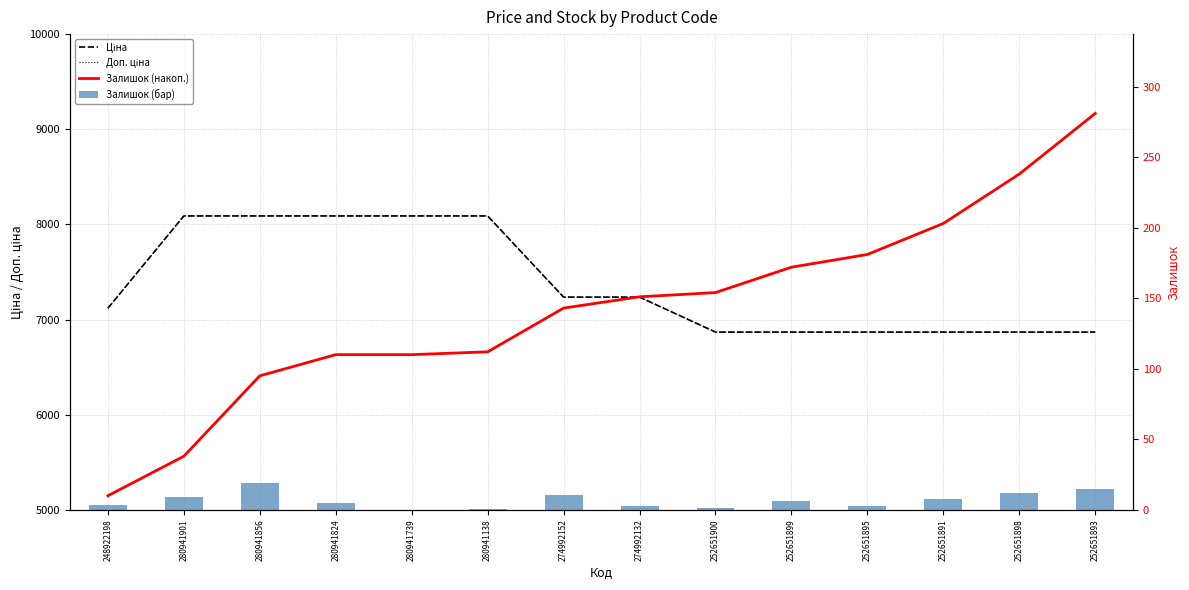

What is the maximum value shown in the chart?

8089.0